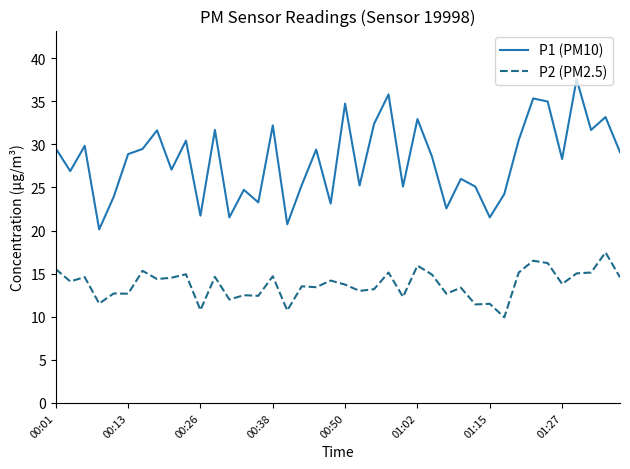

How many distinct data groups are displayed?

2